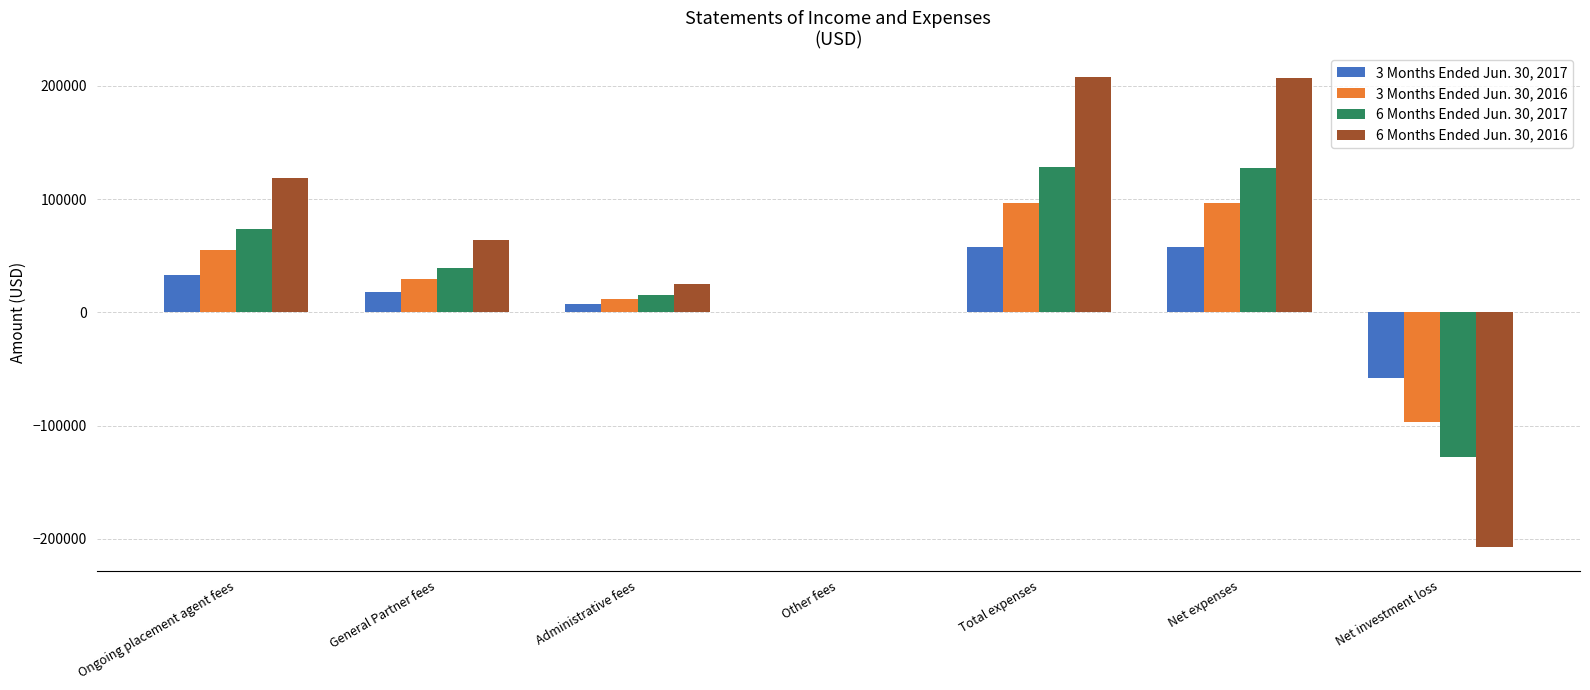

Which series has the largest range (max minus min)?

6 Months Ended Jun. 30, 2016